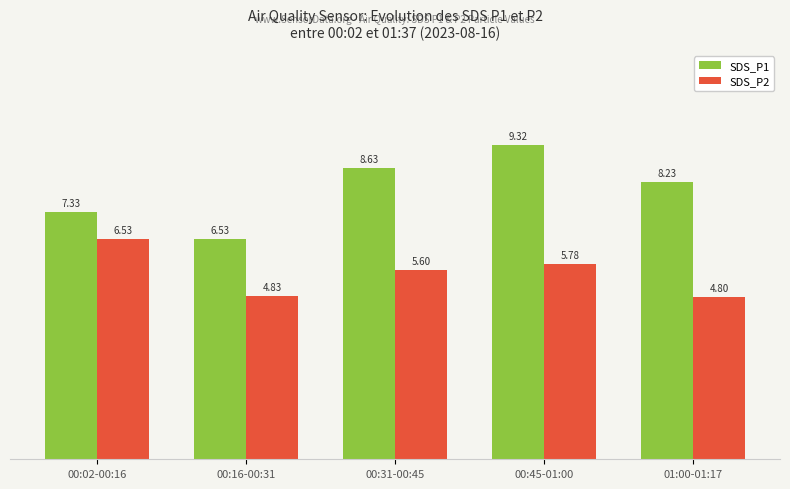

Rank the categories by SDS_P1 value from highest to lowest.

00:45-01:00, 00:31-00:45, 01:00-01:17, 00:02-00:16, 00:16-00:31